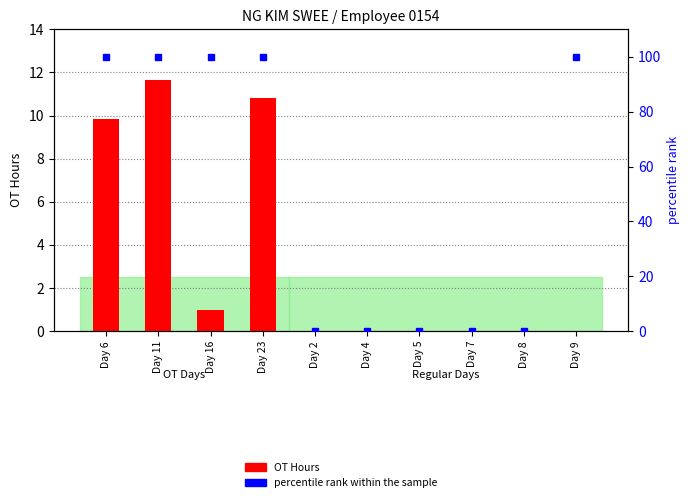

True or false: percentile rank has a value of 100.0 at Day 16.

True